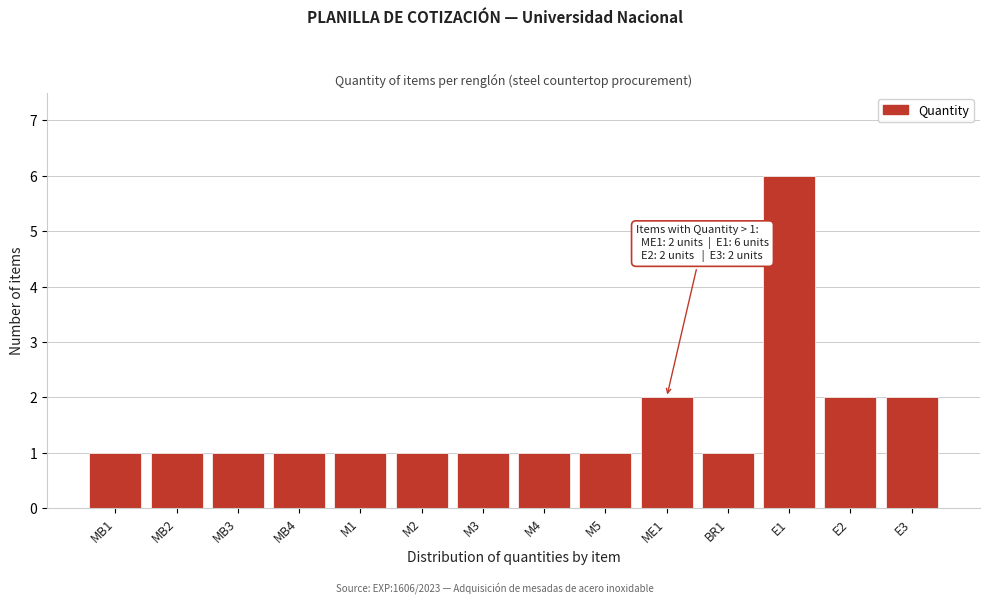

Reading left to right, extract all data points from this chart.

MB1=1	MB2=1	MB3=1	MB4=1	M1=1	M2=1	M3=1	M4=1	M5=1	ME1=2	BR1=1	E1=6	E2=2	E3=2